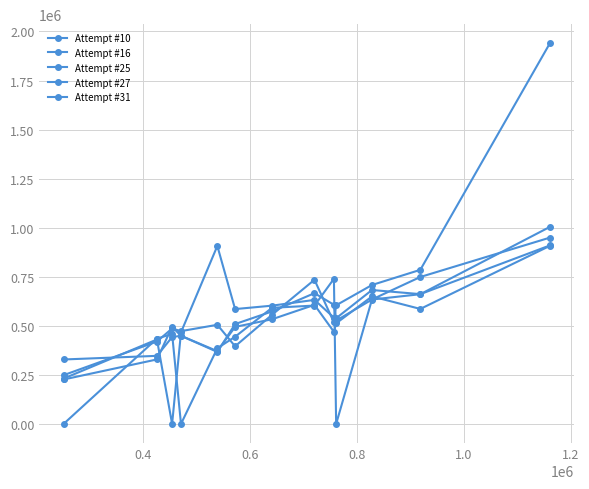

How many values in the Attempt #10 series are below 517563?

6